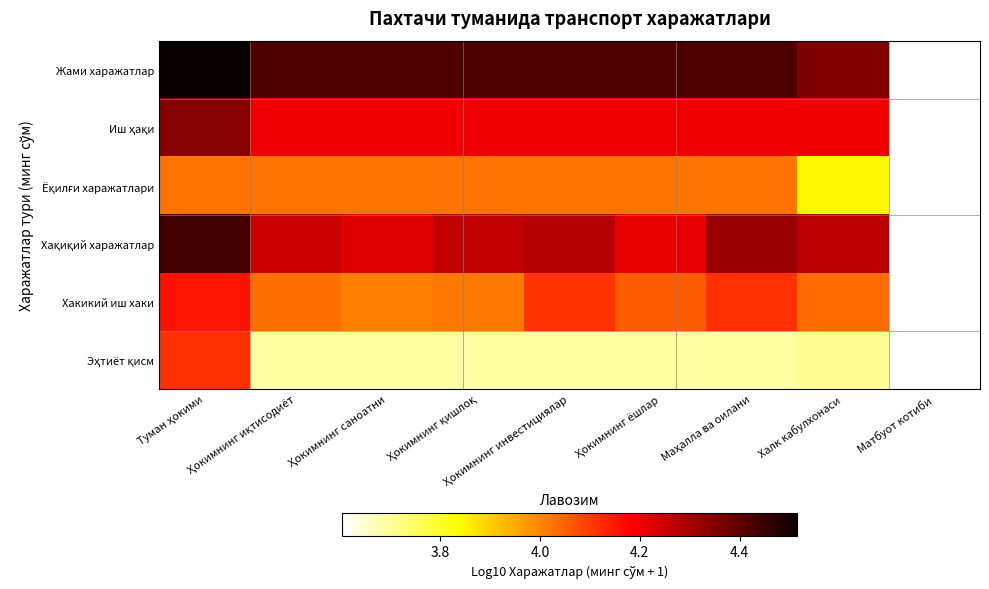

At which category is the sum across all series the highest?

Туман ҳокими